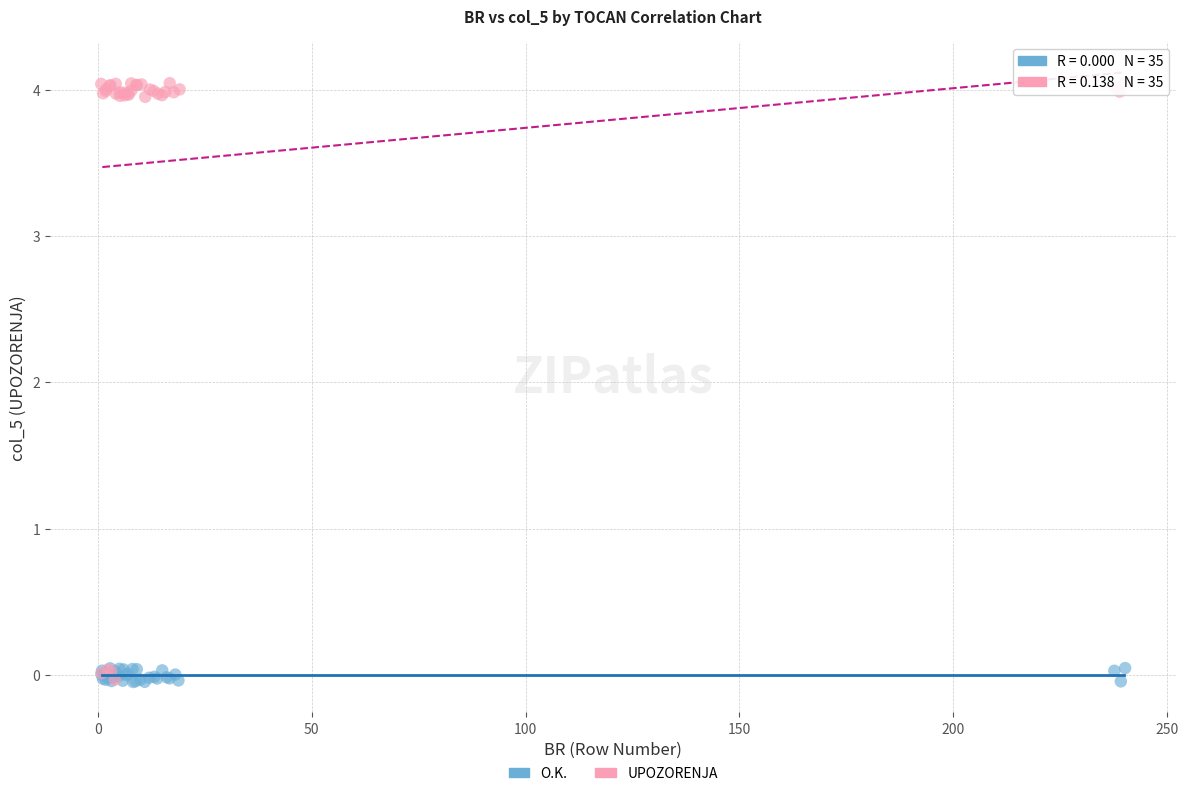

Which series reaches the maximum Y coordinate?

UPOZORENJA